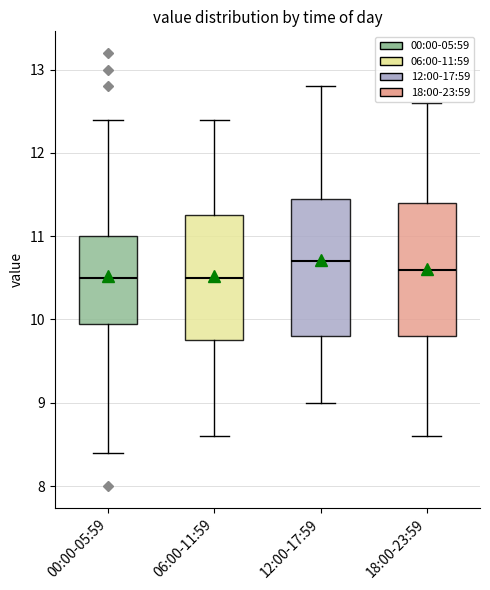

Where does the lower whisker of the box for 06:00-11:59 end on the y-axis? The values are not printed on the chart, so give them approximately, as read against the axis.

8.6